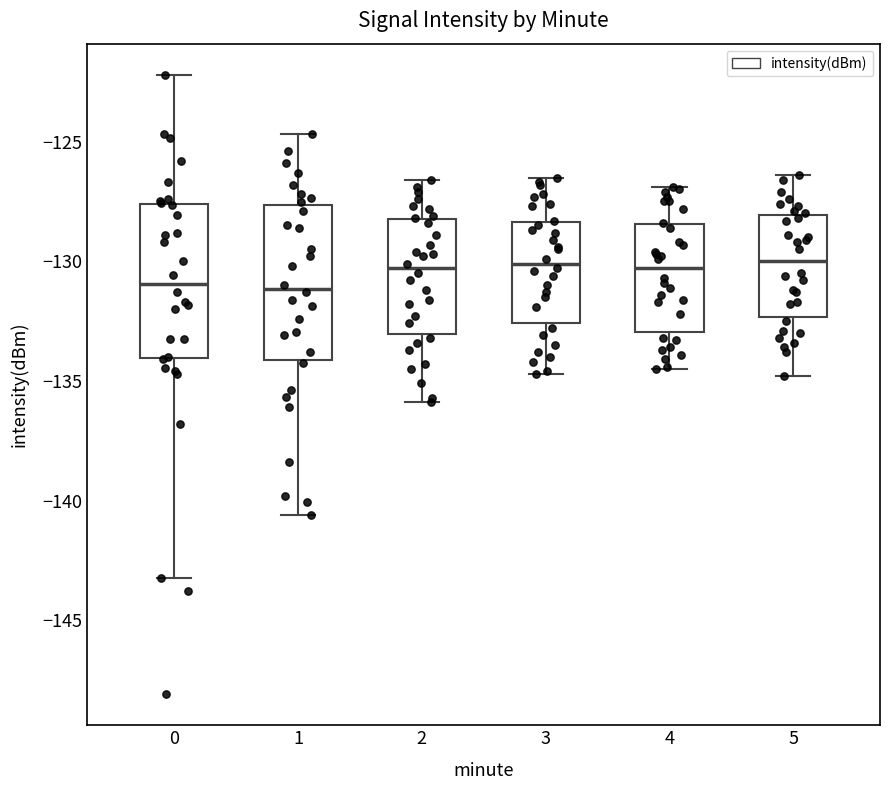

Reading left to right, transcribe this box plot: for each box, give where its median line is, the range the box spans, and where its two whiskers end, as read against the y-axis. The values are not printed on the chart, so give them approximately, as read against the axis.

0: median -131.0, box -134.0 to -127.5, whiskers -143.0 to -122.0
1: median -131.0, box -134.0 to -127.5, whiskers -140.5 to -124.5
2: median -130.5, box -133.0 to -128.0, whiskers -136.0 to -126.5
3: median -130.0, box -132.5 to -128.5, whiskers -134.5 to -126.5
4: median -130.5, box -133.0 to -128.5, whiskers -134.5 to -127.0
5: median -130.0, box -132.5 to -128.0, whiskers -135.0 to -126.5